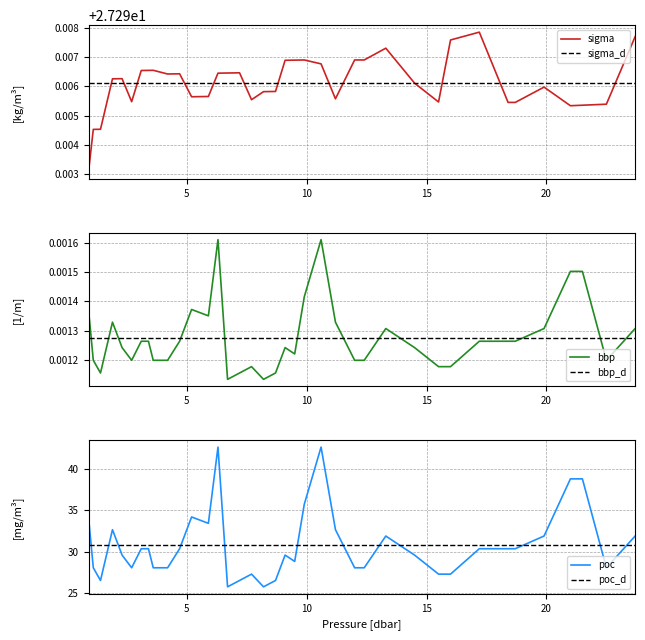

What is the highest value of the poc series?

42.6